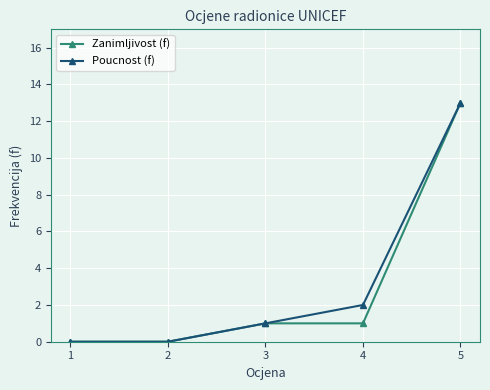

Between 1 and 4, which series saw the biggest shift?

Poucnost (f)